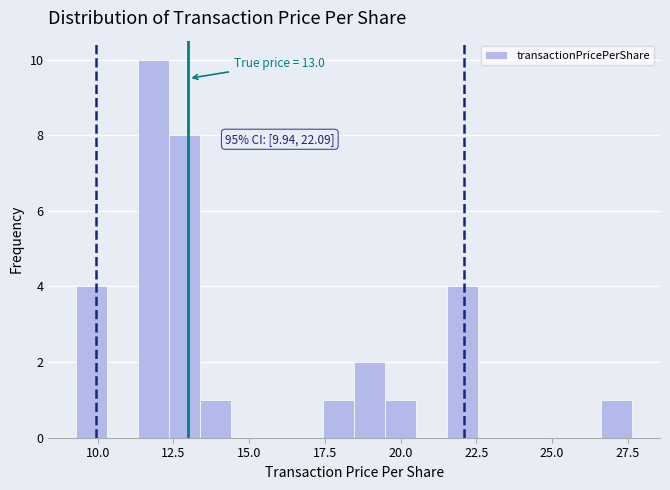

Read against the x-axis, roughly where is the centre of the tallest bar?

12.0